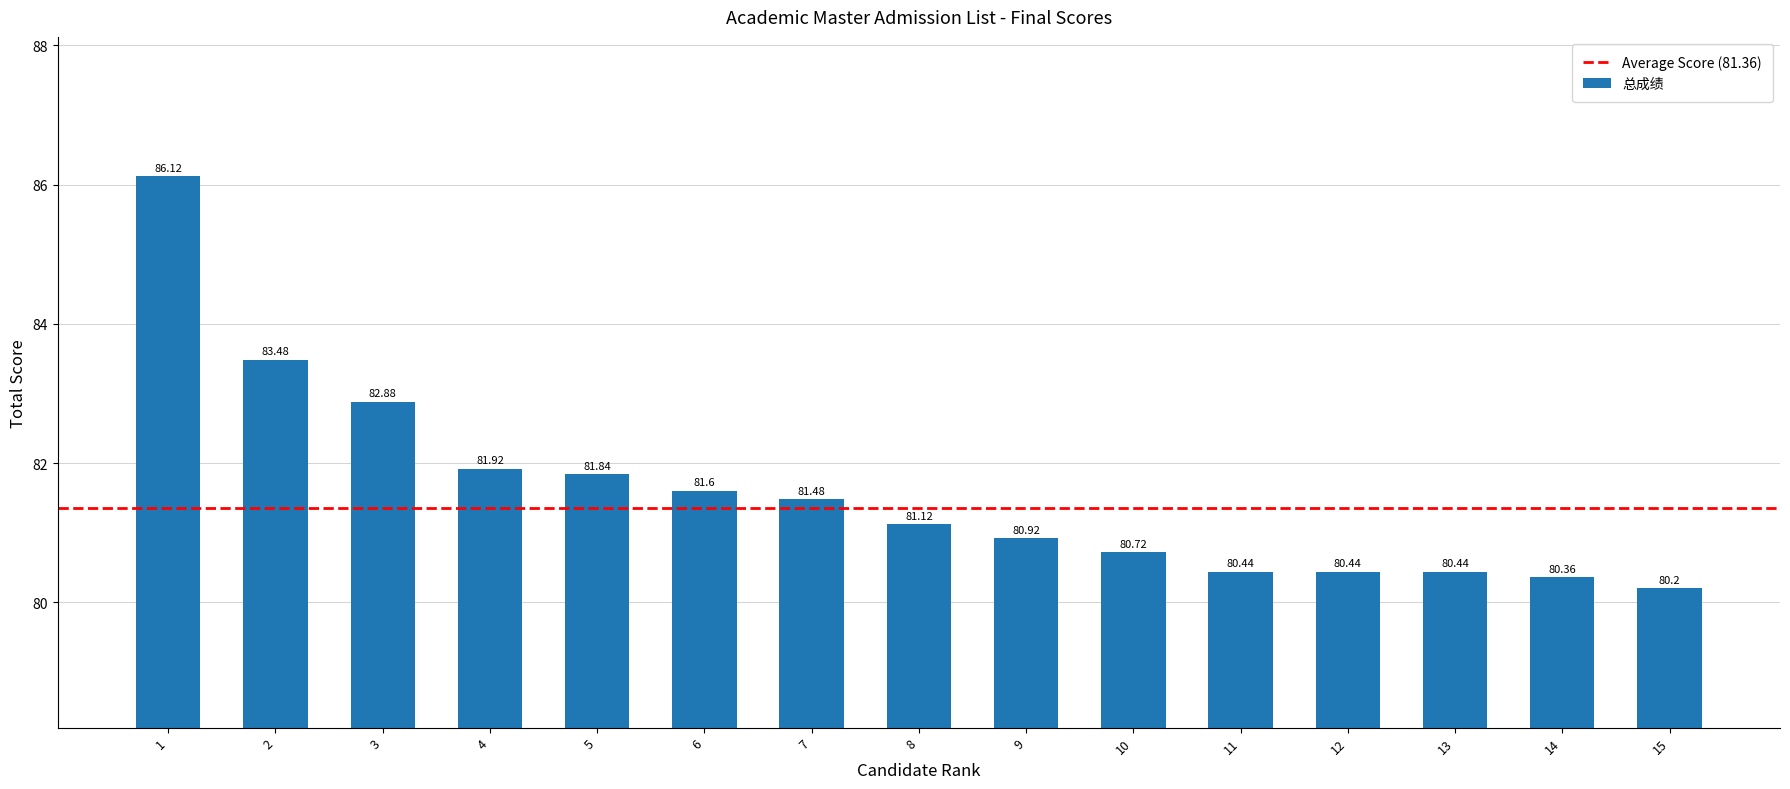

Which category has the highest value across all series?

1